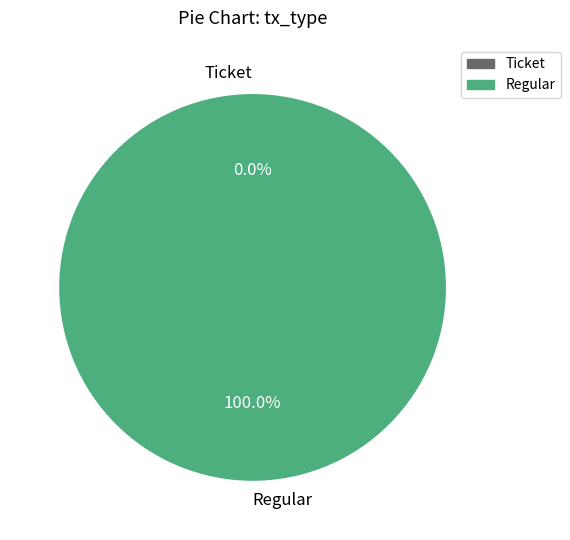

Which slice is the largest?

Regular